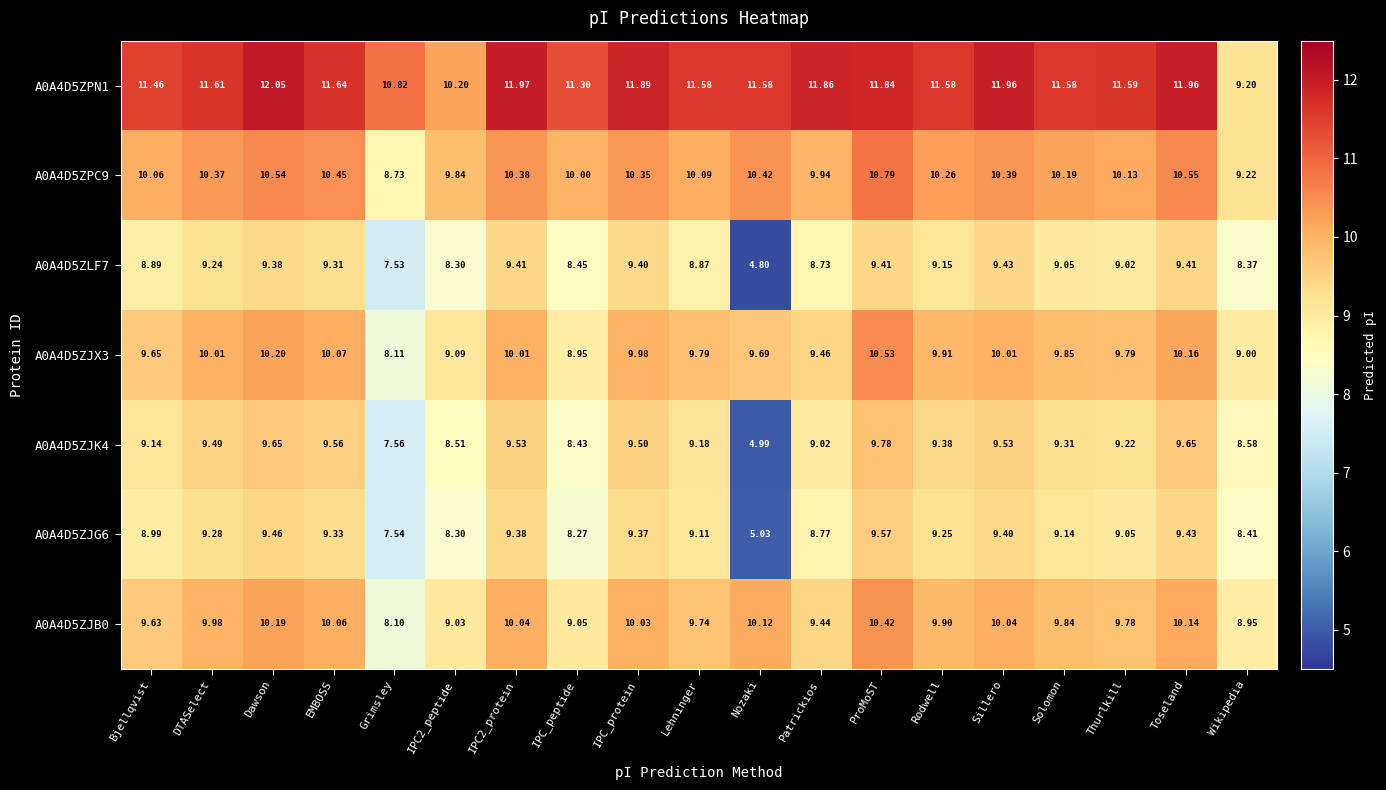

At which category is the sum across all series the highest?

ProMoST